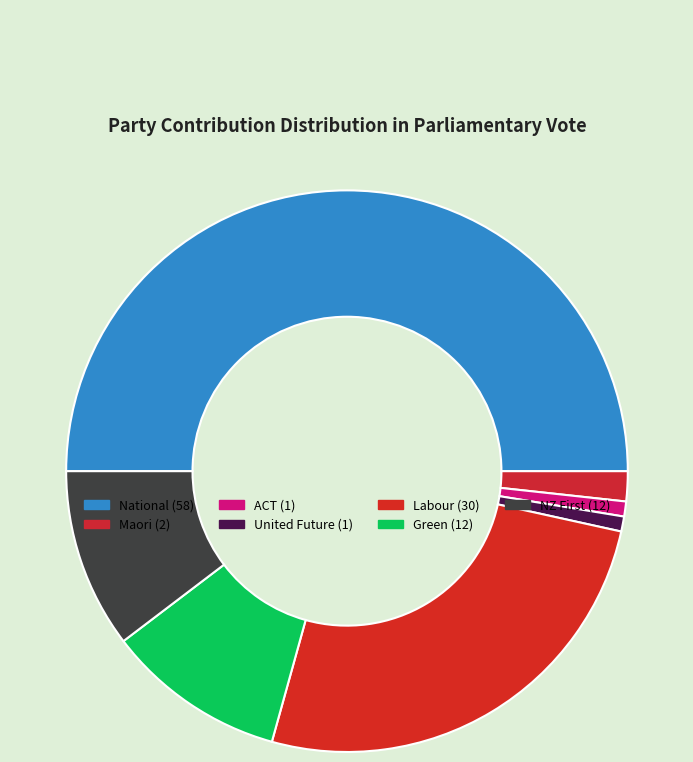

How many segments does this pie chart have?

7